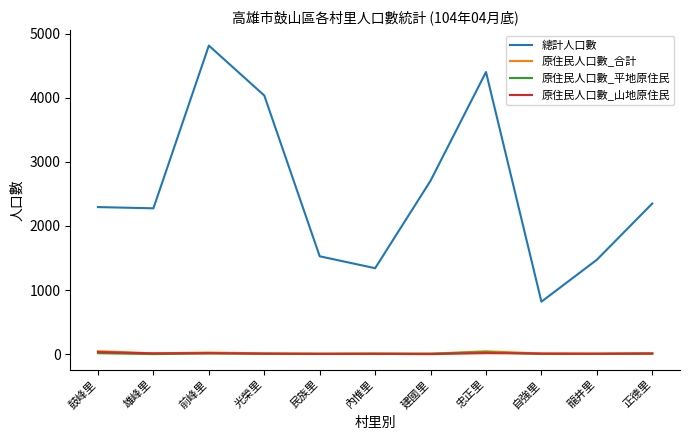

What is the difference between the maximum and minimum values in the 原住民人口數_平地原住民 series?

30